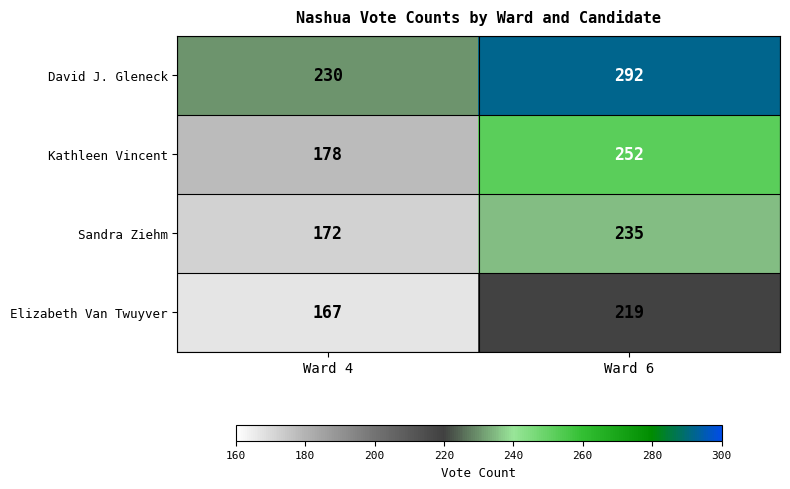

What is the sum of the Elizabeth Van Twuyver values at Ward 6 and Ward 4?

386